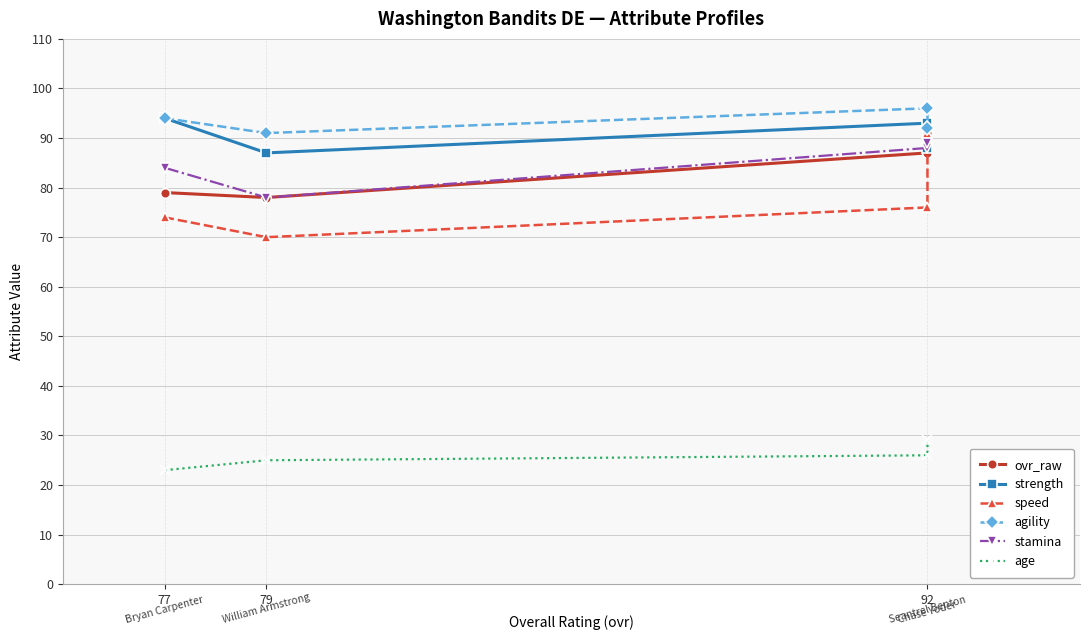

Is it true that age equals 35 at 79?

False